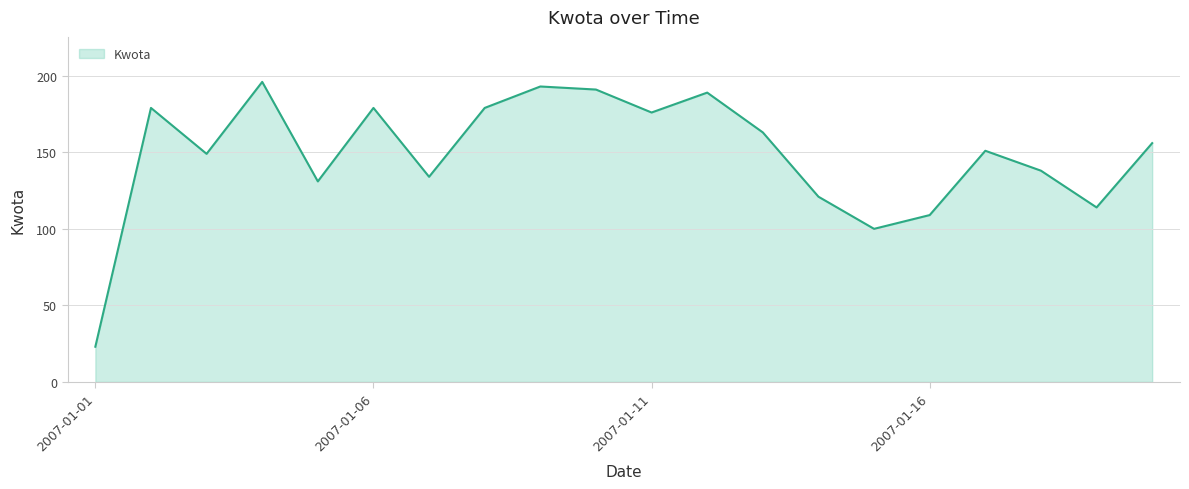

What is the maximum value shown in the chart?

196